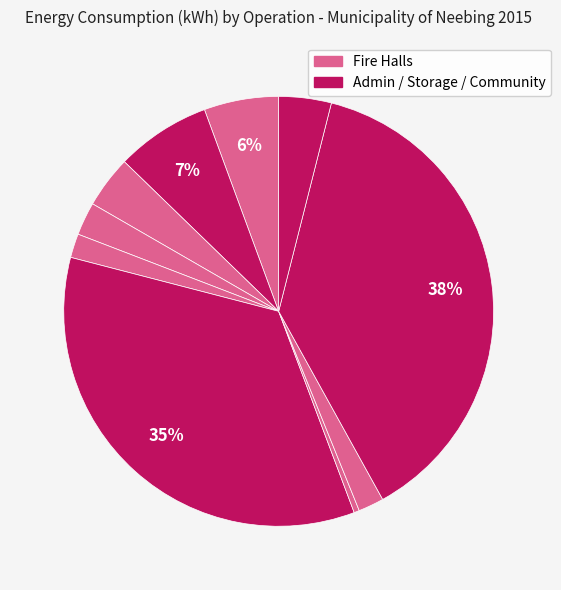

Count the number of slices in the pie.

10